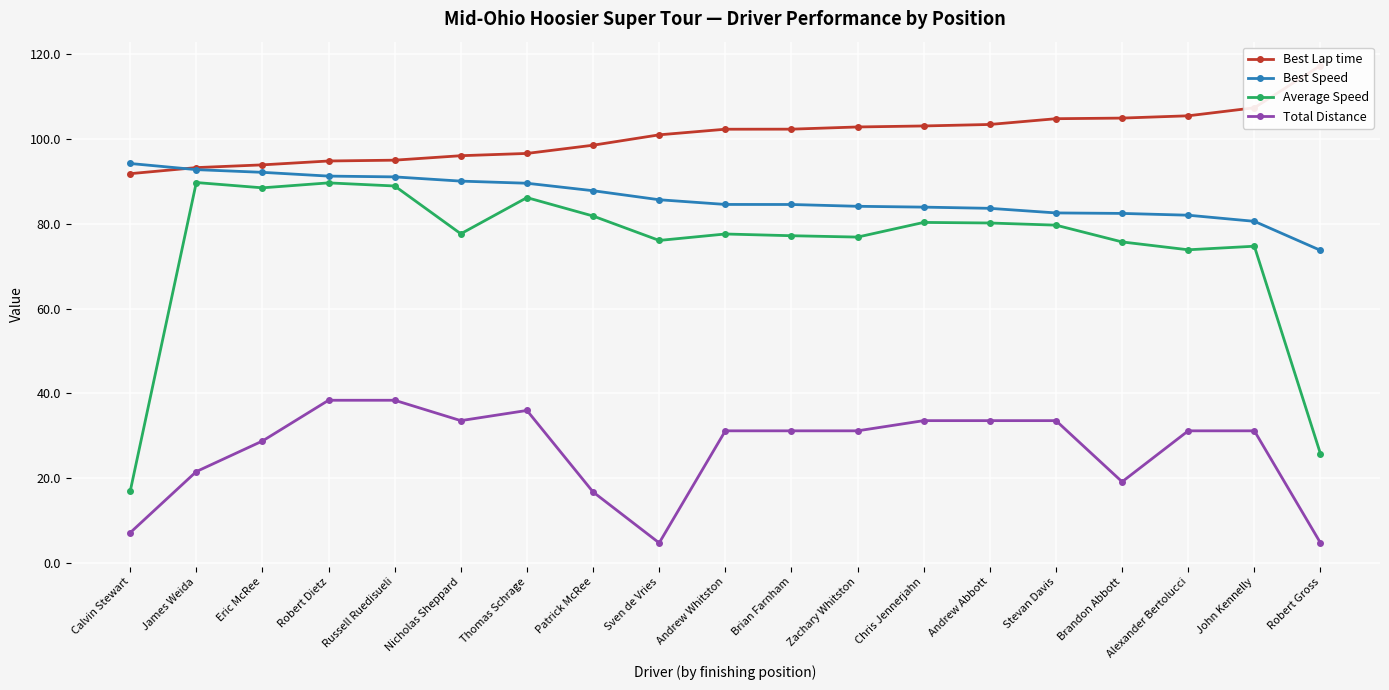

At which label does Best Lap time first exceed 102?

Andrew Whitston